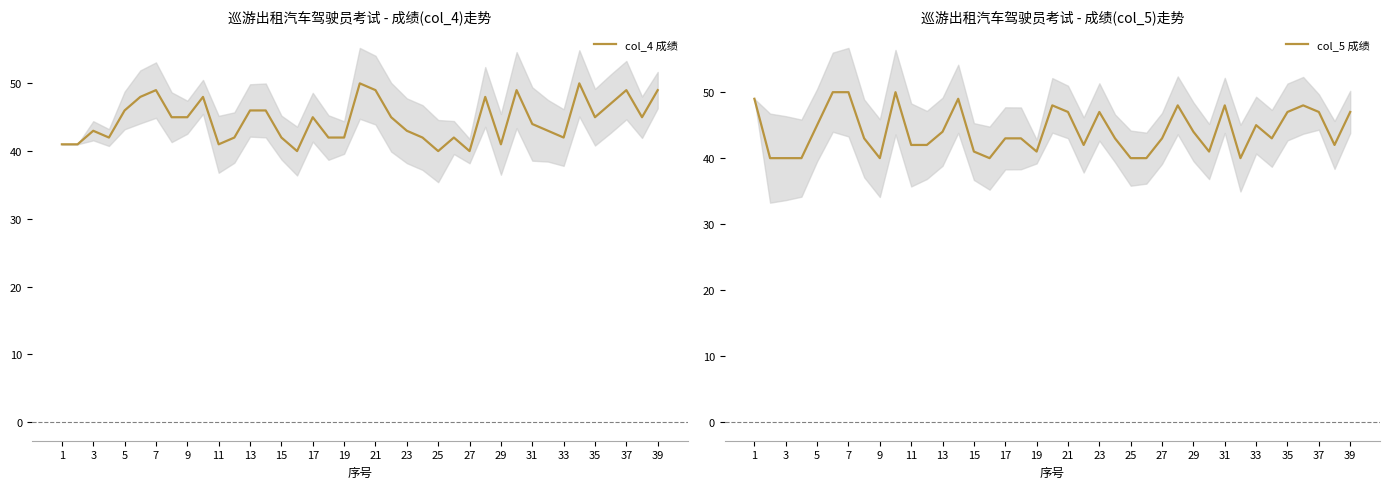

The value of col_4 成绩 at 13 is 72. True or false?

False